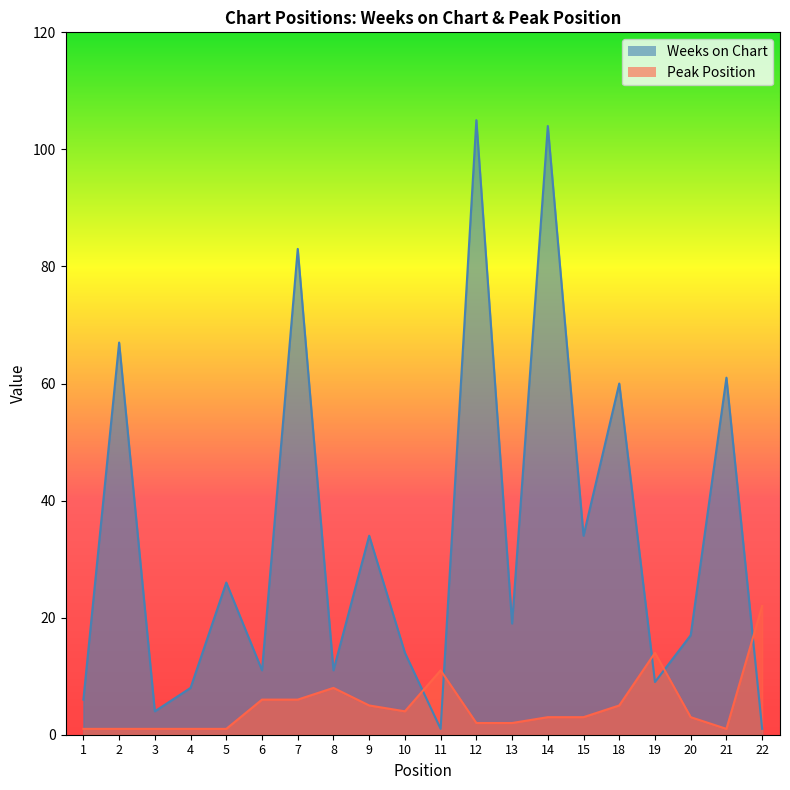

Reading left to right, transcribe all the data shown in this chart.

Weeks on Chart: 1=6	2=67	3=4	4=8	5=26	6=11	7=83	8=11	9=34	10=14	11=1	12=105	13=19	14=104	15=34	18=60	19=9	20=17	21=61	22=1
Peak Position: 1=1	2=1	3=1	4=1	5=1	6=6	7=6	8=8	9=5	10=4	11=11	12=2	13=2	14=3	15=3	18=5	19=14	20=3	21=1	22=22